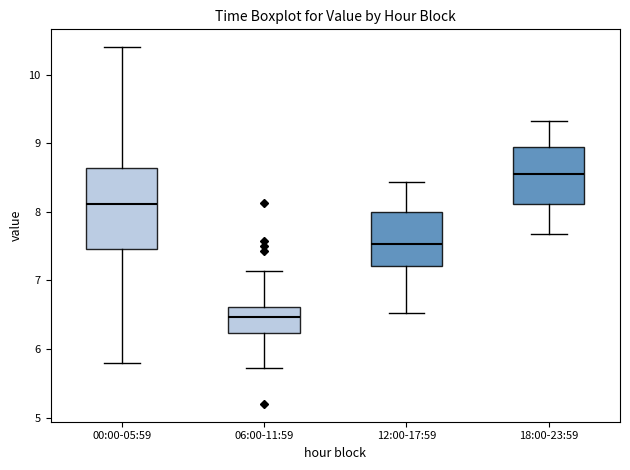

Where does the lower whisker of the box for 12:00-17:59 end on the y-axis? The values are not printed on the chart, so give them approximately, as read against the axis.

6.5